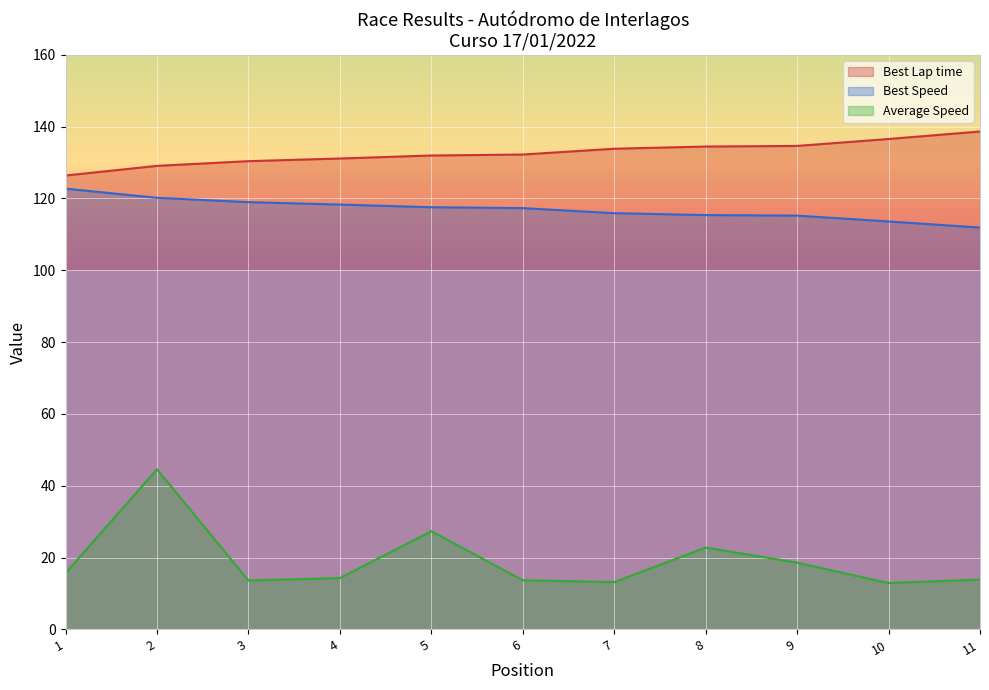

What is the difference between the highest and lowest values at 1?

110.7